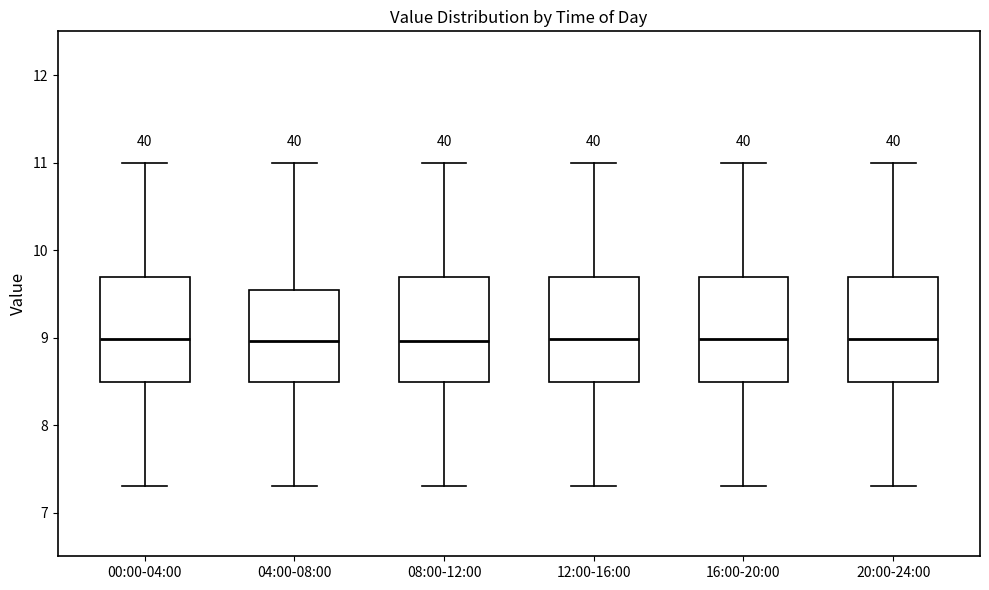

Where does the median line of the box for 08:00-12:00 sit on the y-axis? The values are not printed on the chart, so give them approximately, as read against the axis.

9.0